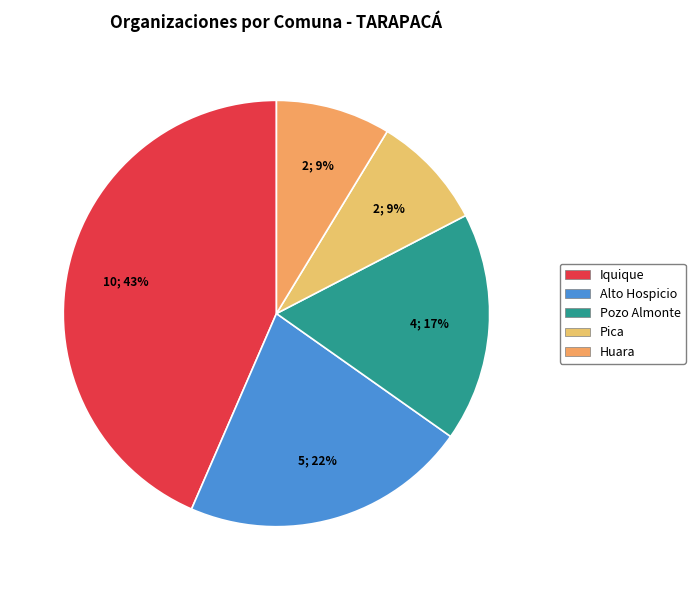

How many slices are in this pie chart?

5